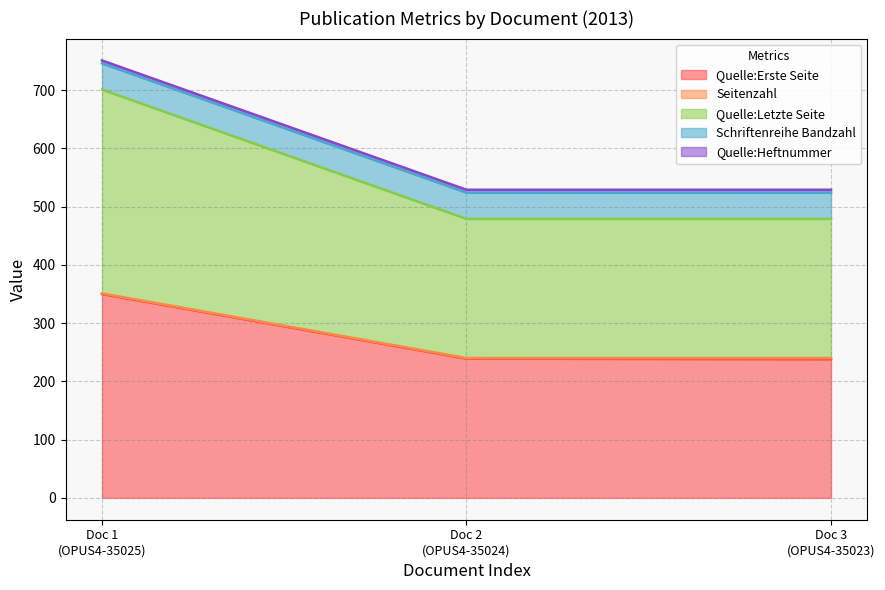

What is the lowest value of the Quelle:Erste Seite series?

238